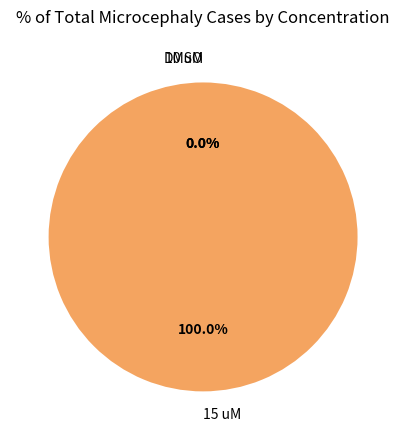

How many segments does this pie chart have?

3